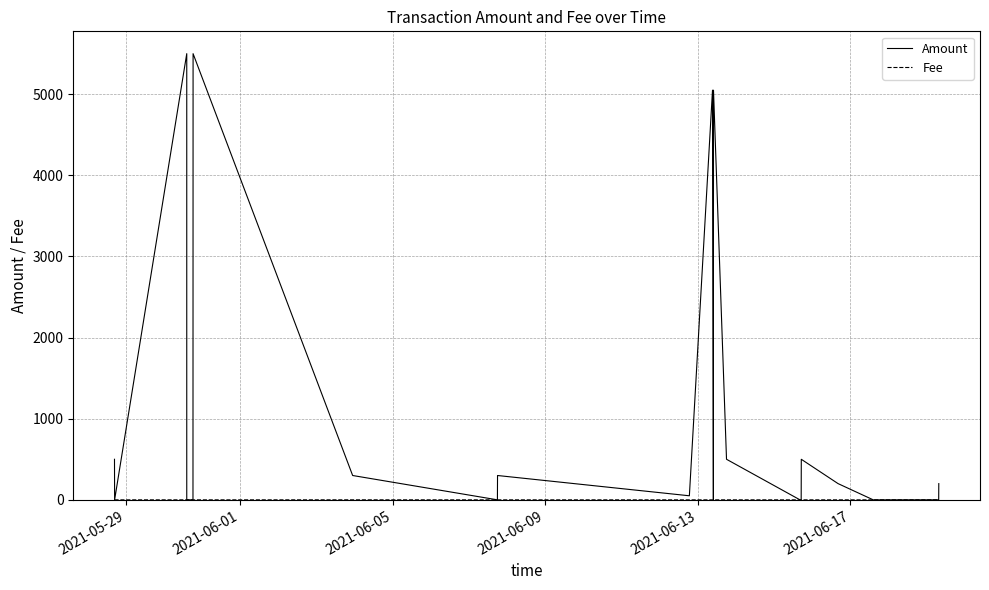

At how many categories does at least one series exceed 5072?

2